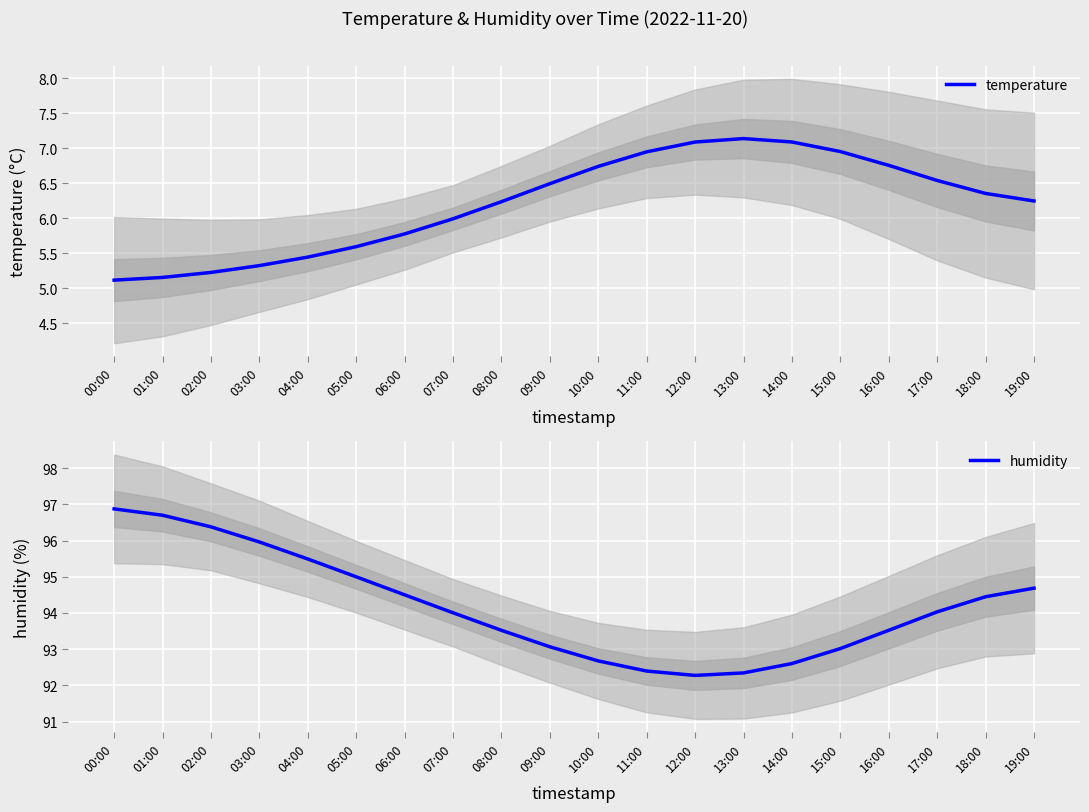

True or false: temperature and humidity cross at least once.

False